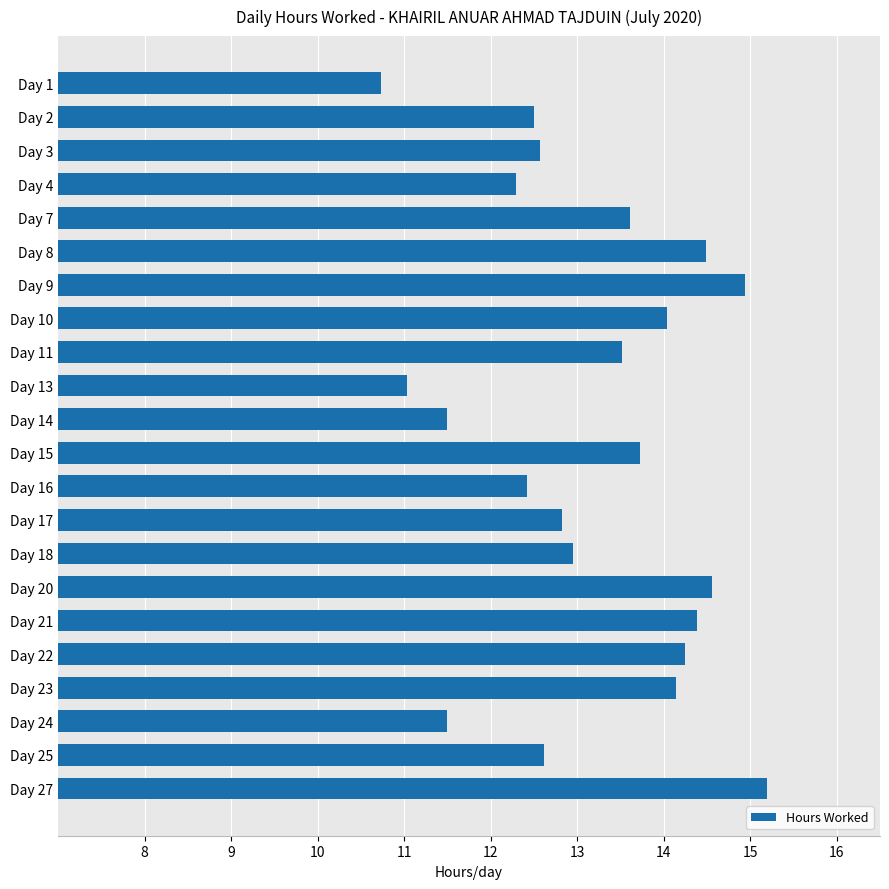

What is the change in value from Day 2 to Day 17?

+0.3